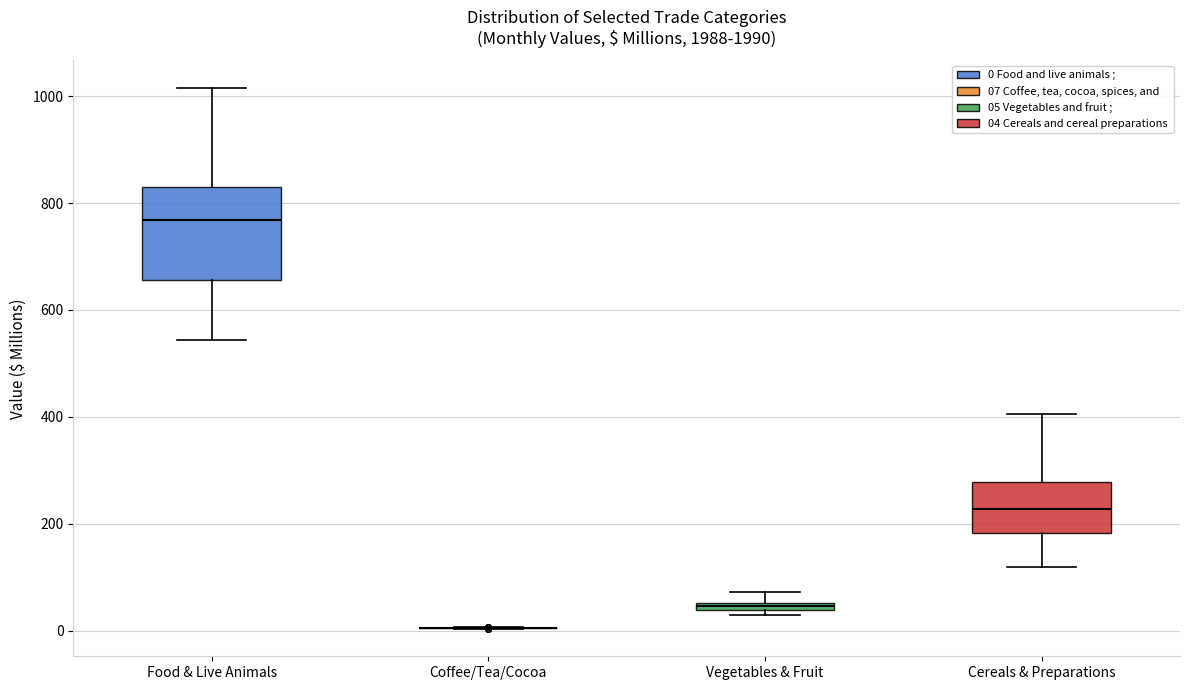

Where does the median line of the box for Food & Live Animals sit on the y-axis? The values are not printed on the chart, so give them approximately, as read against the axis.

760